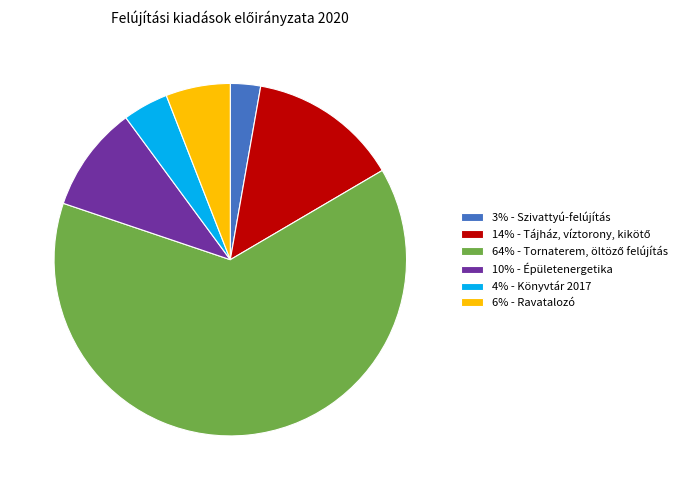

Is there a majority slice in this chart?

Yes